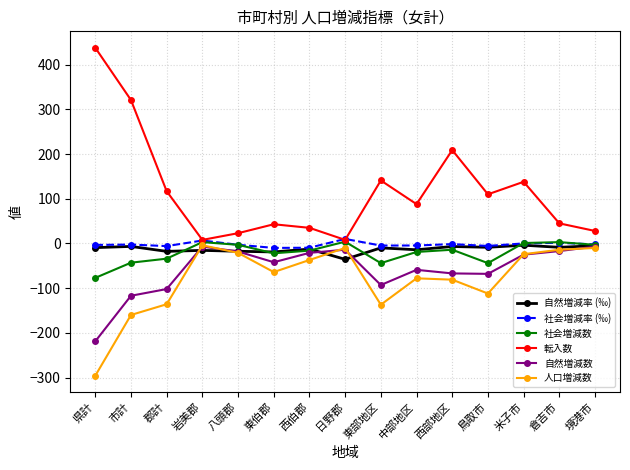

True or false: 社会増減率 (‰) and 人口増減数 intersect in this chart.

False